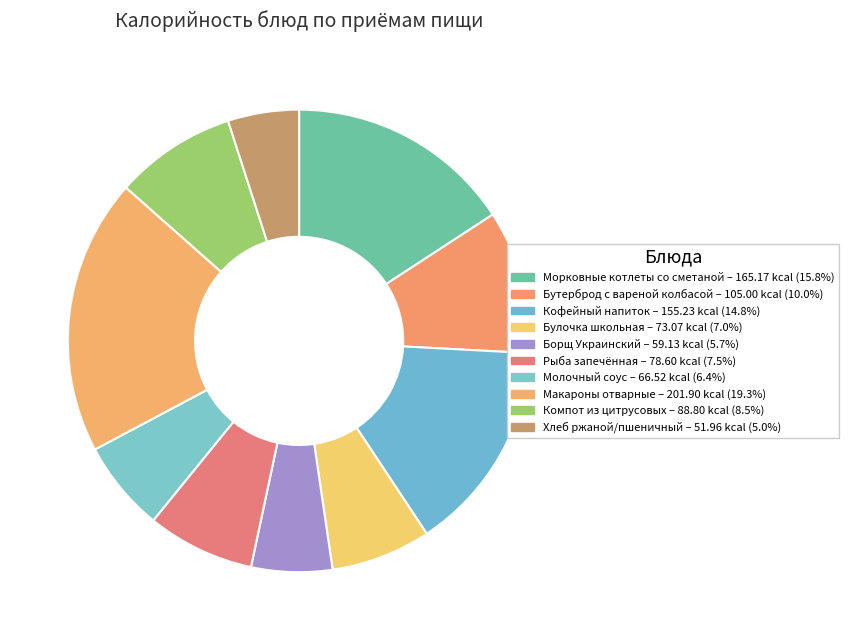

What is the total percentage of Кофейный напиток and Булочка школьная?

21.8%